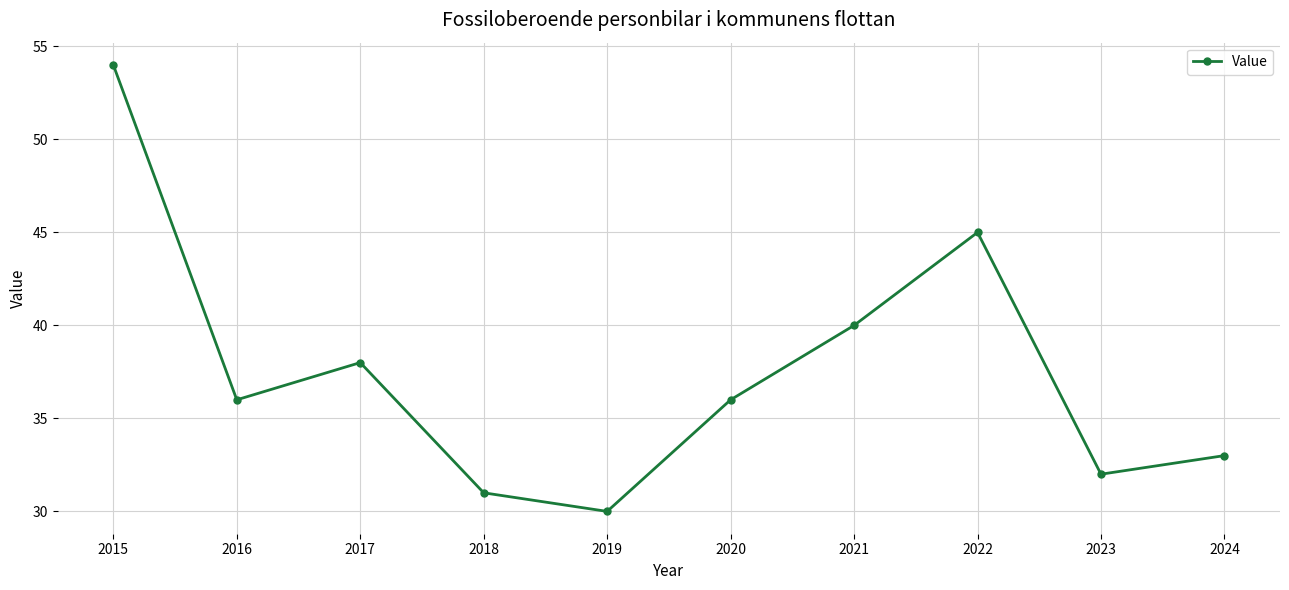

Count the number of categories in the chart.

10